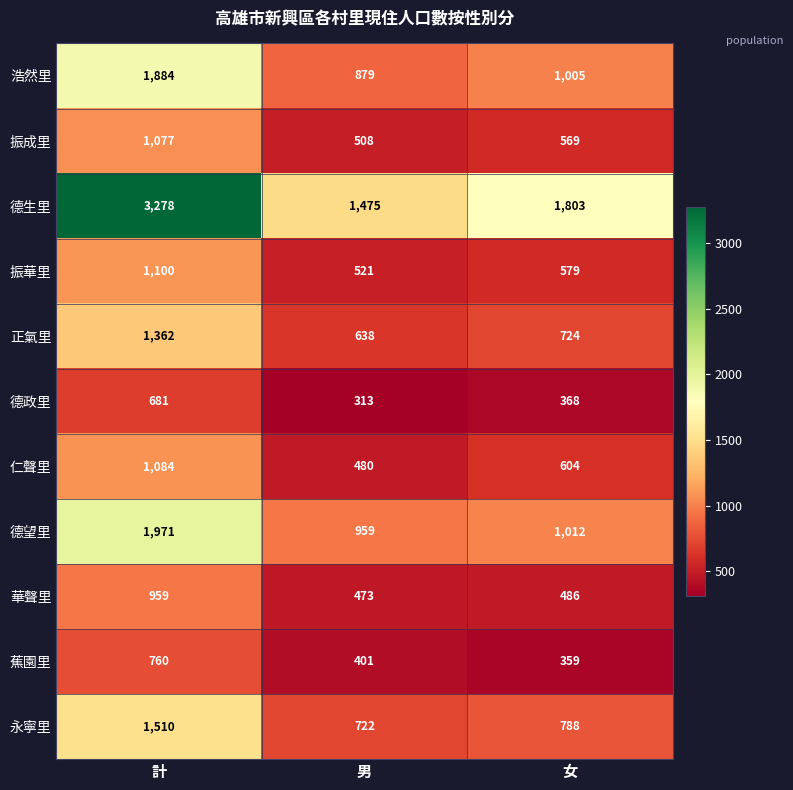

What is the minimum value for 振成里?

508